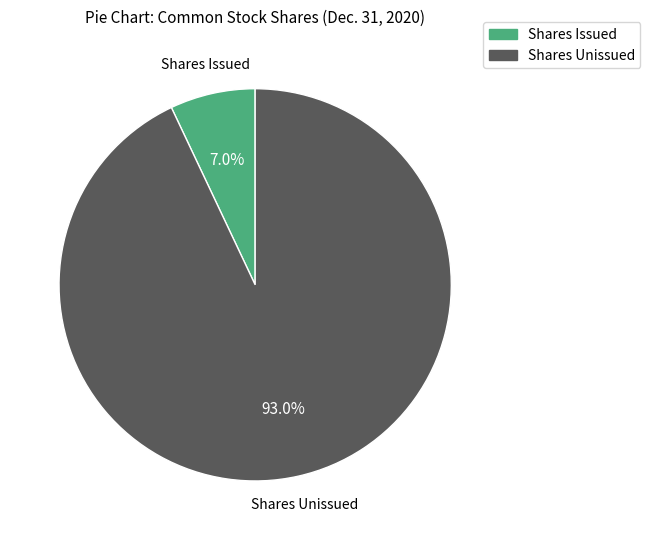

How many segments does this pie chart have?

2